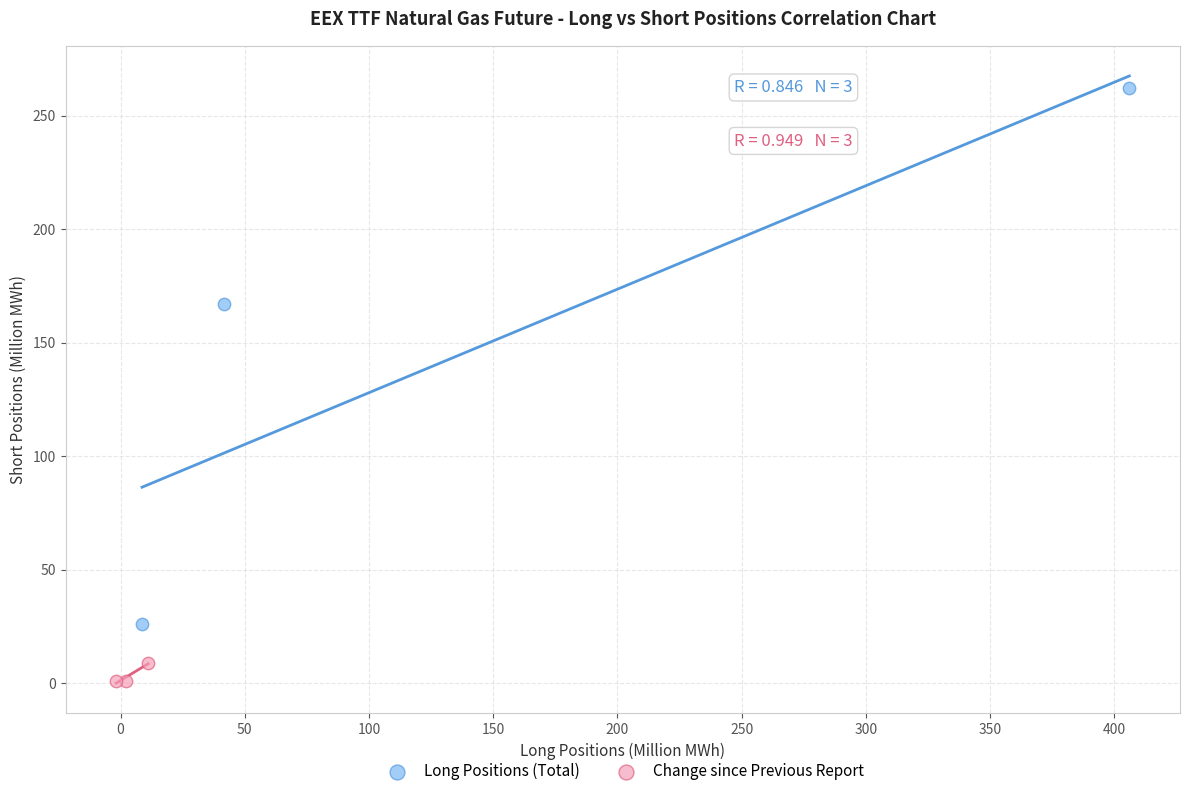

Which series reaches the maximum Y coordinate?

Long Positions (Total)